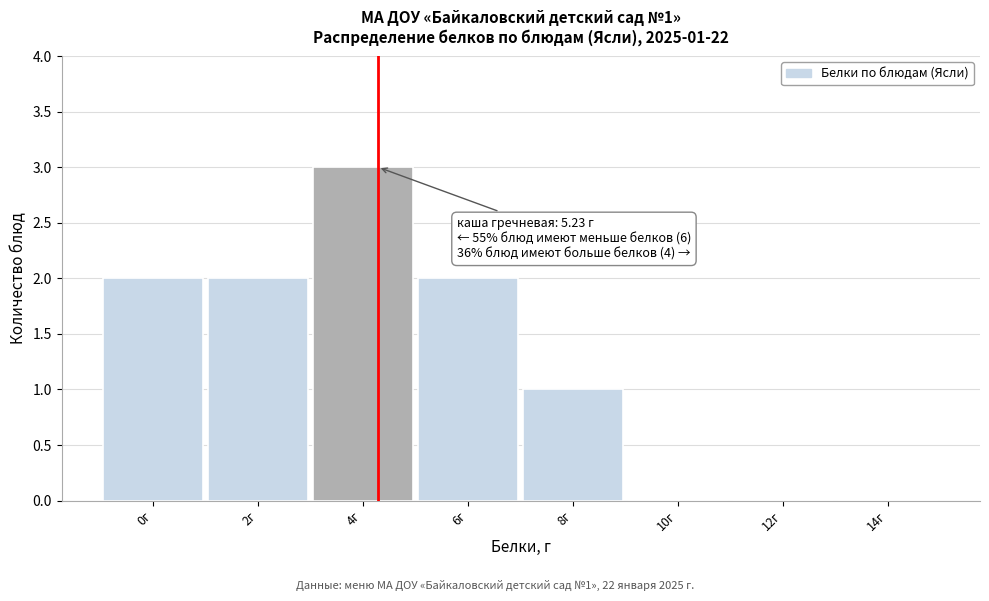

Reading left to right, extract all data points from this chart.

0г=2	2г=2	4г=3	6г=2	8г=1	10г=0	12г=0	14г=0